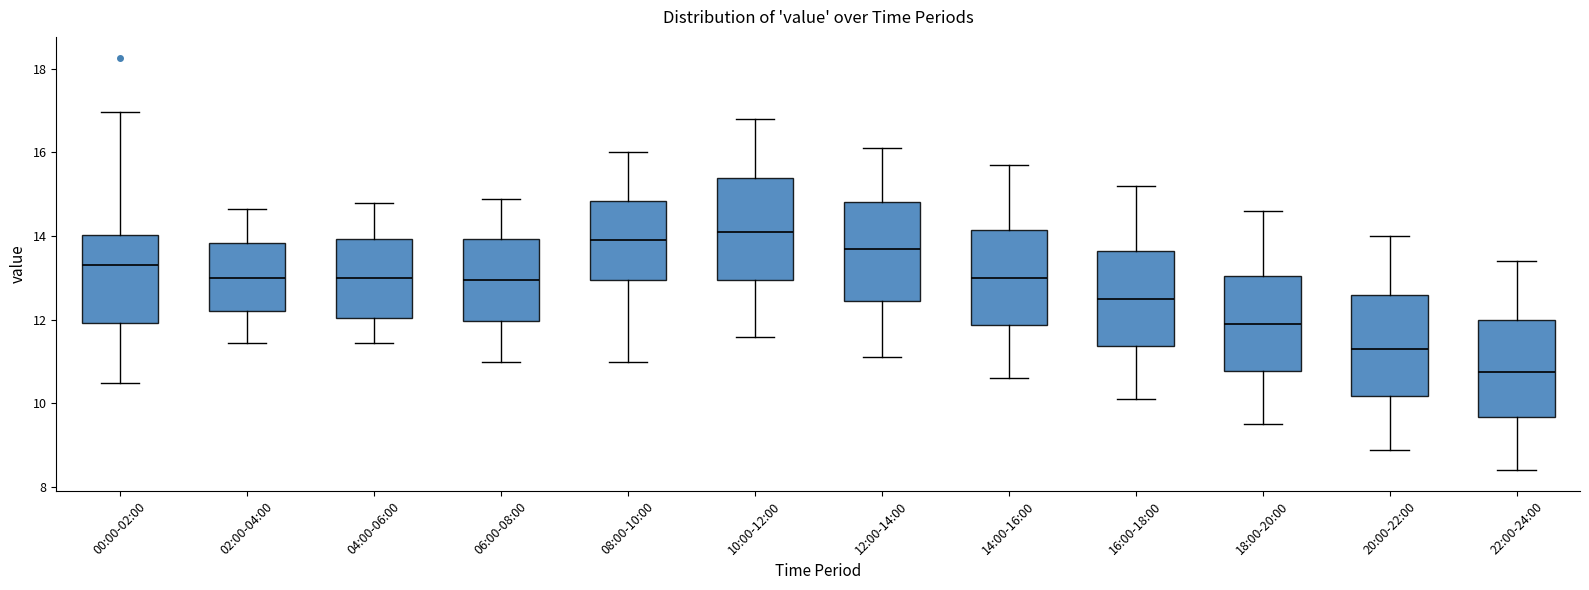

Reading left to right, transcribe this box plot: for each box, give where its median line is, the range the box spans, and where its two whiskers end, as read against the y-axis. The values are not printed on the chart, so give them approximately, as read against the axis.

00:00-02:00: median 13.4, box 12.0 to 14.0, whiskers 10.4 to 17.0
02:00-04:00: median 13.0, box 12.2 to 13.8, whiskers 11.4 to 14.6
04:00-06:00: median 13.0, box 12.0 to 14.0, whiskers 11.4 to 14.8
06:00-08:00: median 13.0, box 12.0 to 14.0, whiskers 11.0 to 15.0
08:00-10:00: median 14.0, box 13.0 to 14.8, whiskers 11.0 to 16.0
10:00-12:00: median 14.2, box 13.0 to 15.4, whiskers 11.6 to 16.8
12:00-14:00: median 13.8, box 12.4 to 14.8, whiskers 11.2 to 16.2
14:00-16:00: median 13.0, box 11.8 to 14.2, whiskers 10.6 to 15.8
16:00-18:00: median 12.6, box 11.4 to 13.6, whiskers 10.2 to 15.2
18:00-20:00: median 12.0, box 10.8 to 13.0, whiskers 9.6 to 14.6
20:00-22:00: median 11.4, box 10.2 to 12.6, whiskers 9.0 to 14.0
22:00-24:00: median 10.8, box 9.6 to 12.0, whiskers 8.4 to 13.4